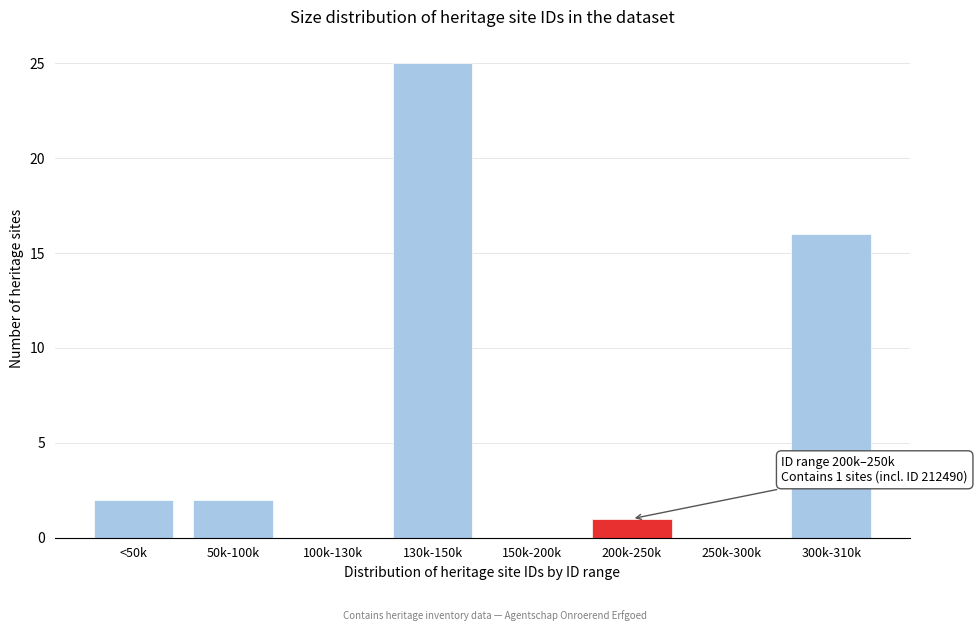

Reading right to left, what are all the values shown in this chart?

300k-310k=16	250k-300k=0	200k-250k=1	150k-200k=0	130k-150k=25	100k-130k=0	50k-100k=2	<50k=2